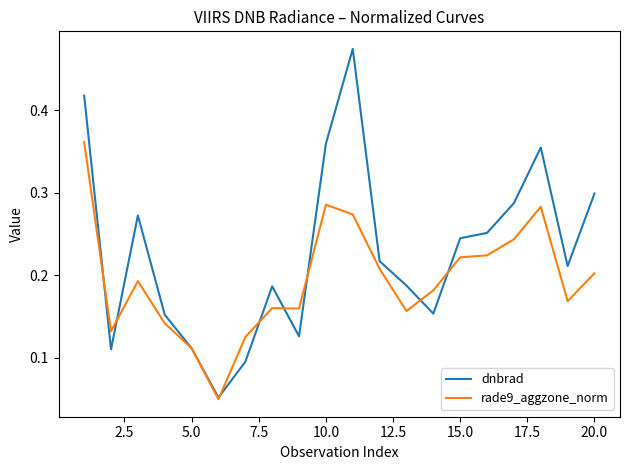

Which series has the largest total across all categories?

dnbrad